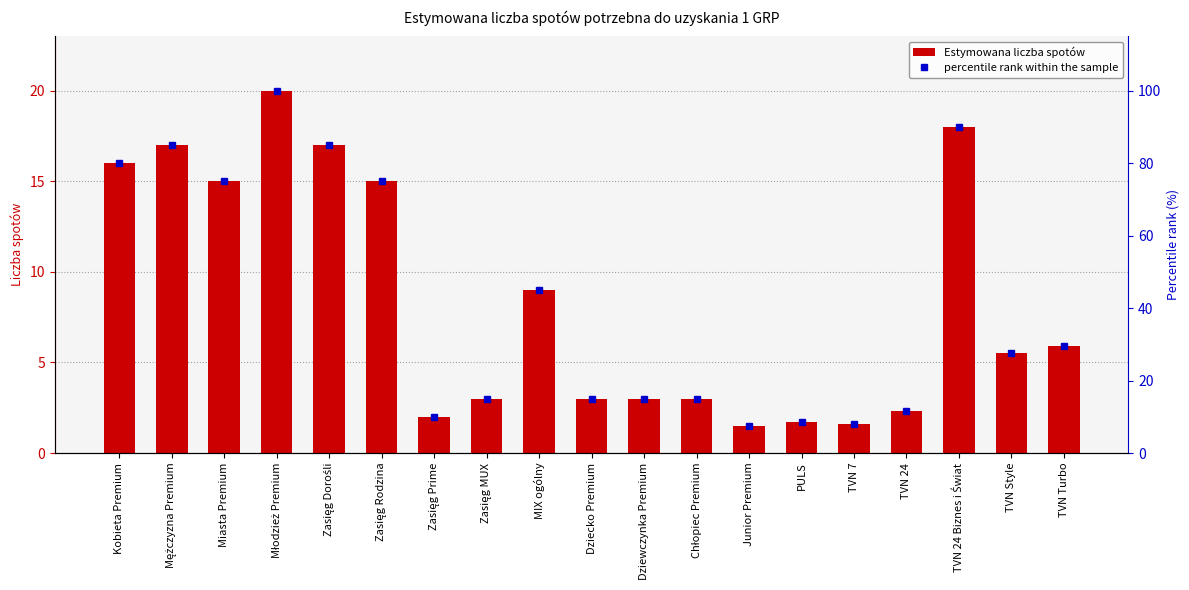

What is the total value across all series at TVN 24?

13.8